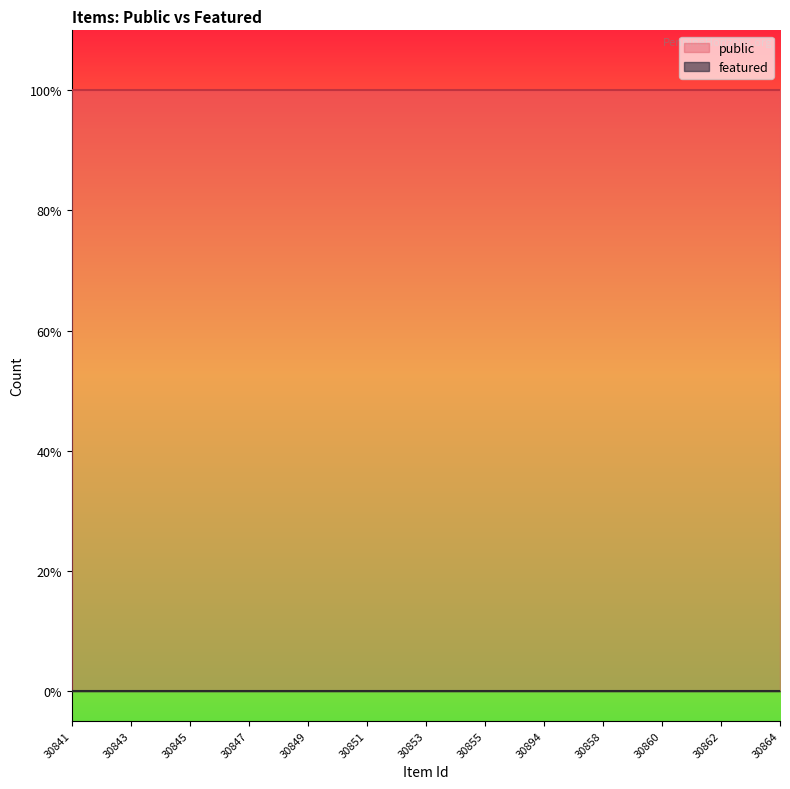

Rank the series by their maximum value, from highest to lowest.

public, featured